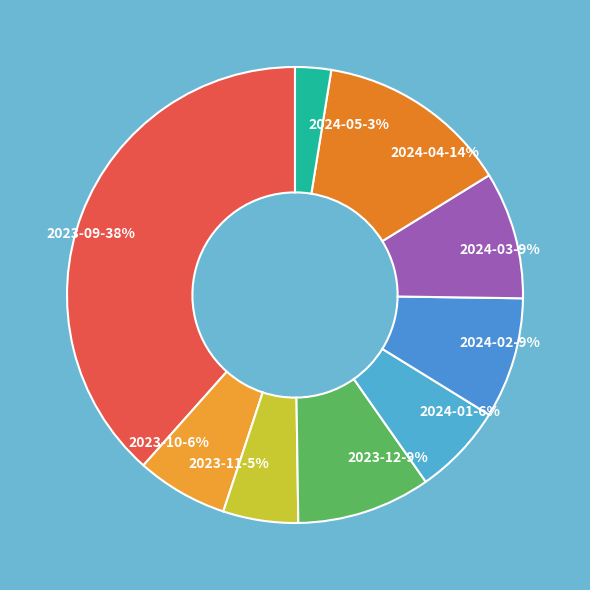

To the nearest percent, what is the average slice percentage?

11%